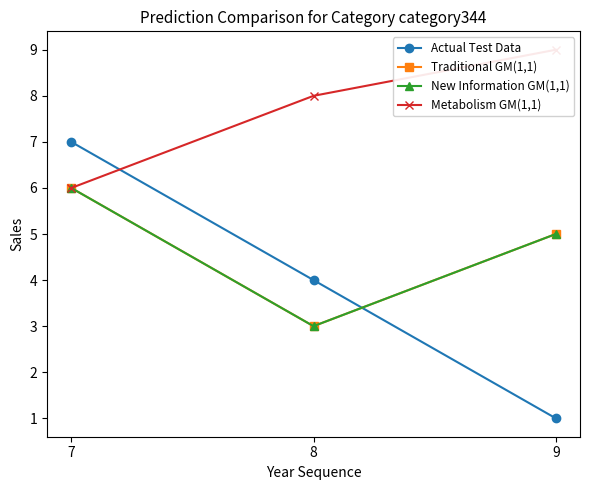

At which category does the chart reach its peak across all series?

9